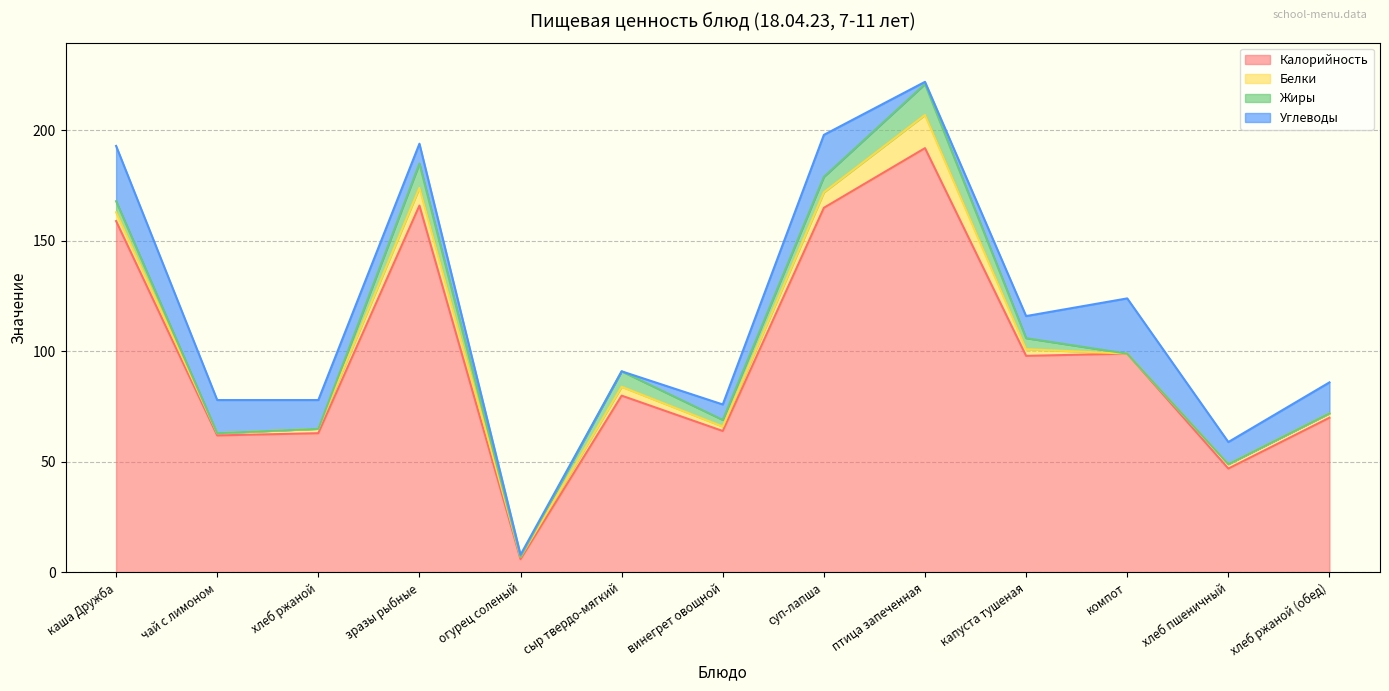

Which series has the widest spread of values?

Калорийность